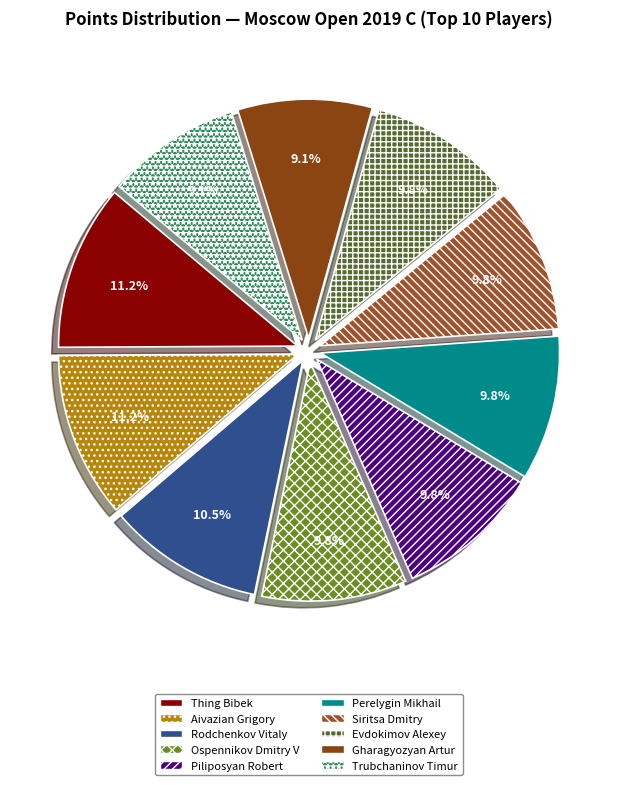

What is the ratio of the value at Trubchaninov Timur to the value at Perelygin Mikhail?

0.9